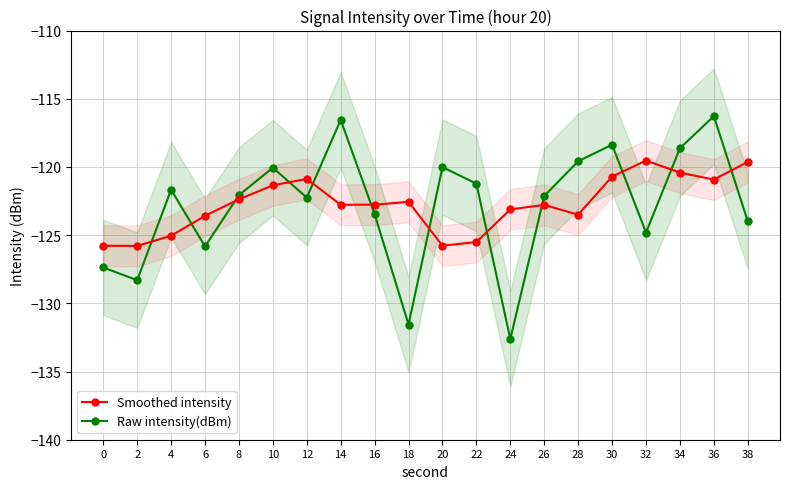

What is the total value across all series at 36?

-237.2